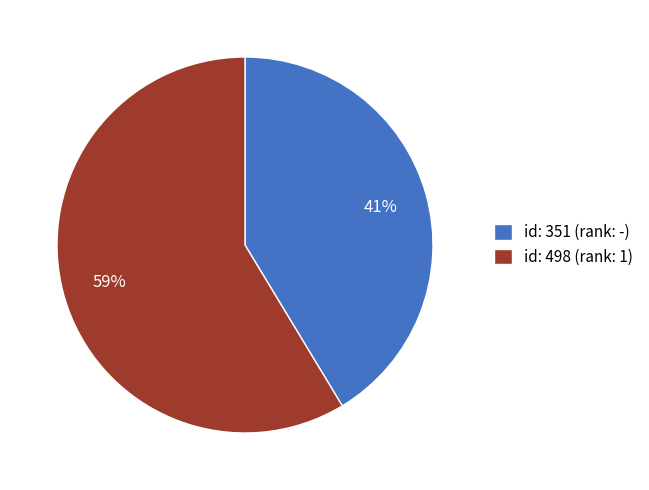

Between id: 351 (rank: -) and id: 498 (rank: 1), which is larger?

id: 498 (rank: 1)